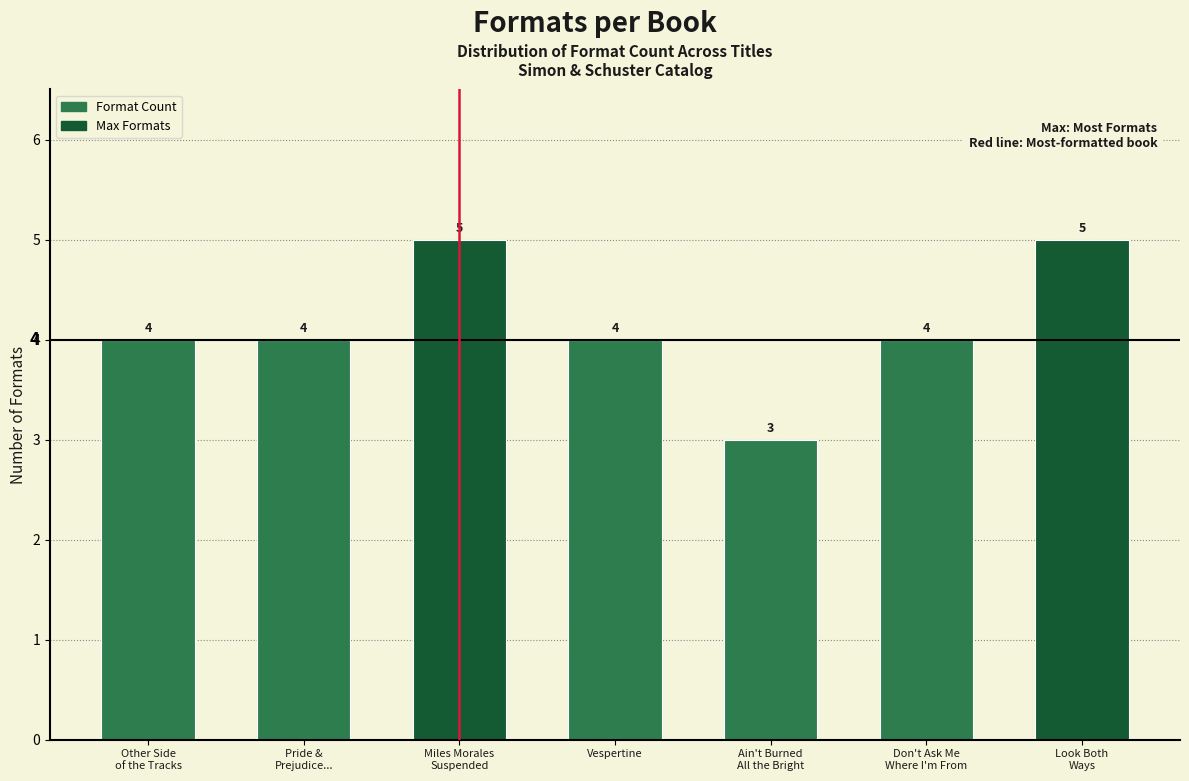

Reading right to left, transcribe all the data shown in this chart.

5	4	3	4	5	4	4